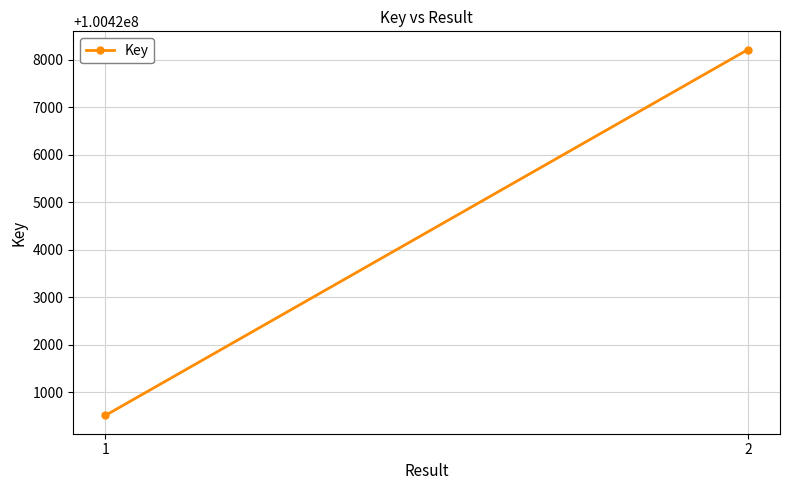

Reading right to left, transcribe all the data shown in this chart.

2=100428217	1=100420514